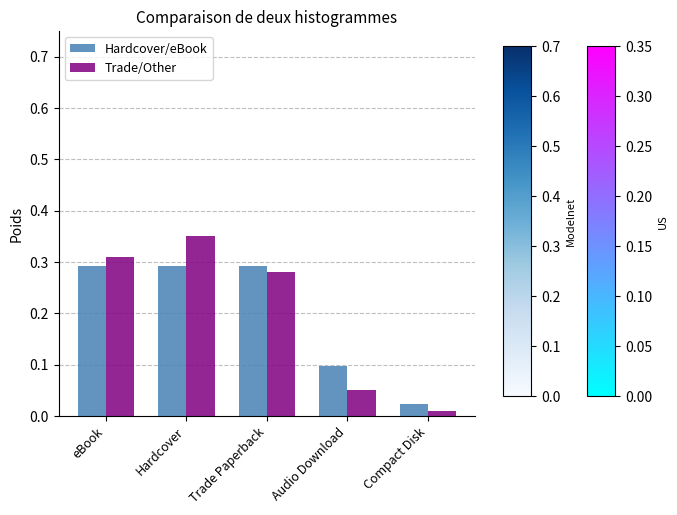

What is the average value of the Hardcover/eBook series?

0.2